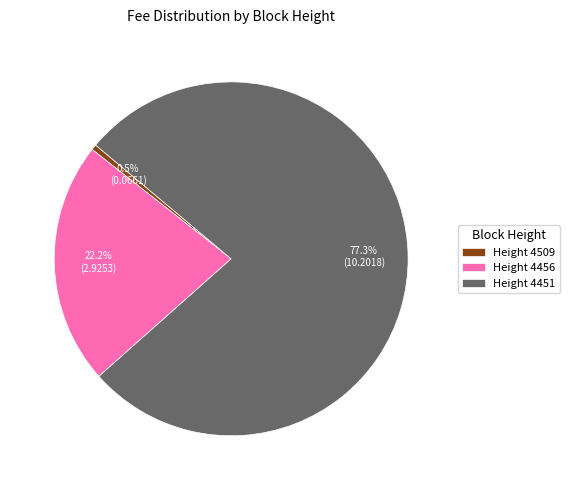

Do Height 4509 and Height 4451 together represent more than half of the pie?

Yes